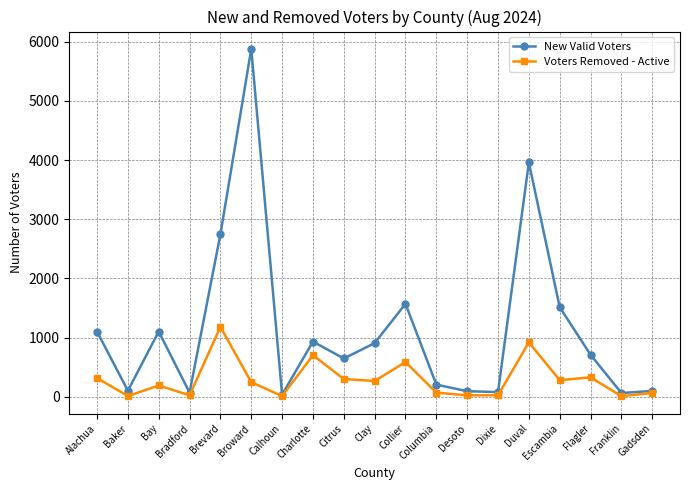

What are all the series names shown in the legend?

New Valid Voters, Voters Removed - Active